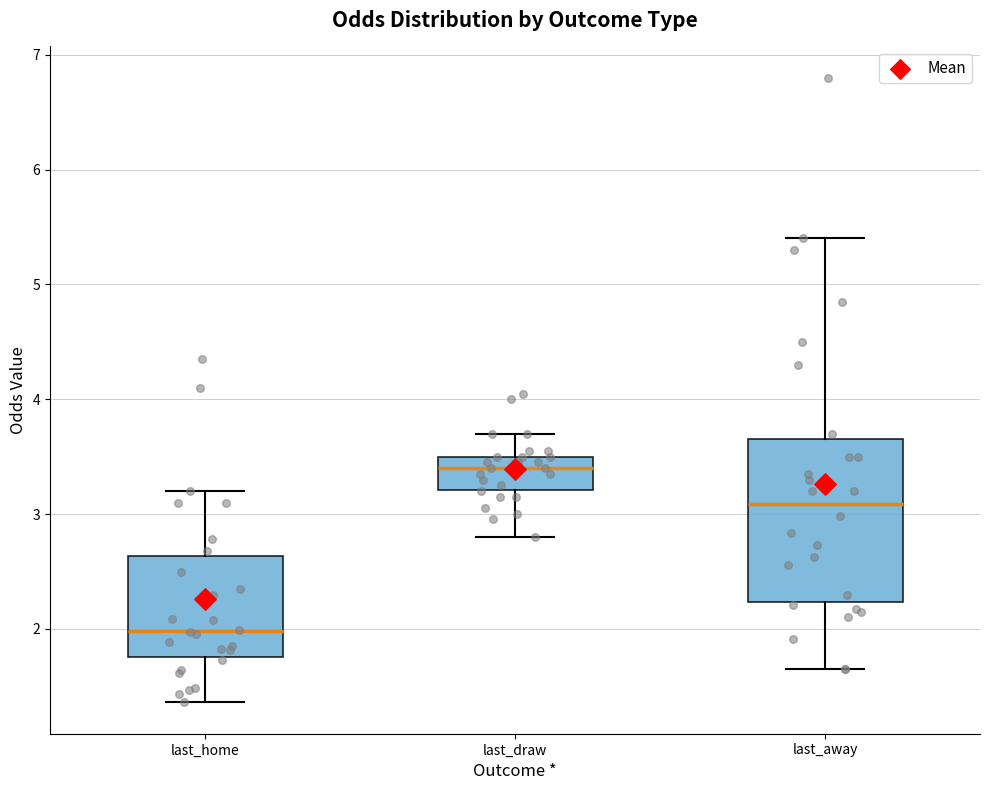

Where does the lower whisker of the box for last_away end on the y-axis? The values are not printed on the chart, so give them approximately, as read against the axis.

1.7